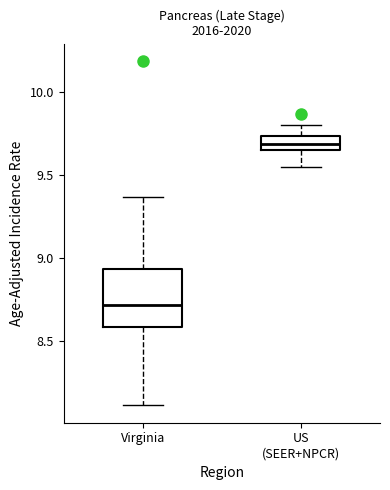

Reading left to right, transcribe this box plot: for each box, give where its median line is, the range the box spans, and where its two whiskers end, as read against the y-axis. The values are not printed on the chart, so give them approximately, as read against the axis.

Virginia: median 8.70, box 8.60 to 8.95, whiskers 8.10 to 9.35
US (SEER+NPCR): median 9.70, box 9.65 to 9.75, whiskers 9.55 to 9.80